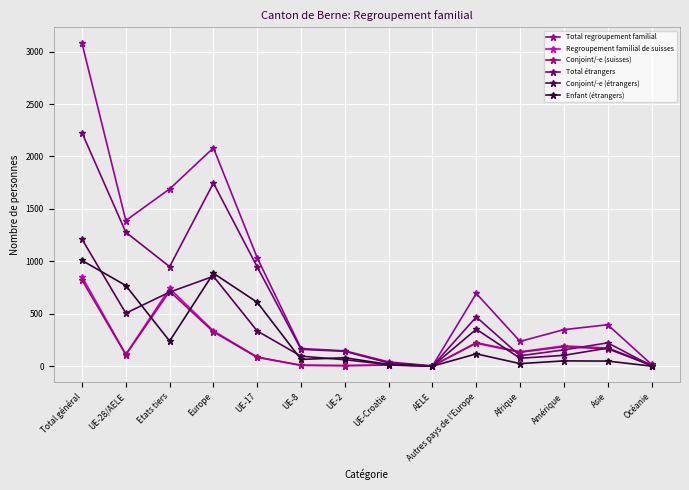

Count the number of data series in this chart.

6